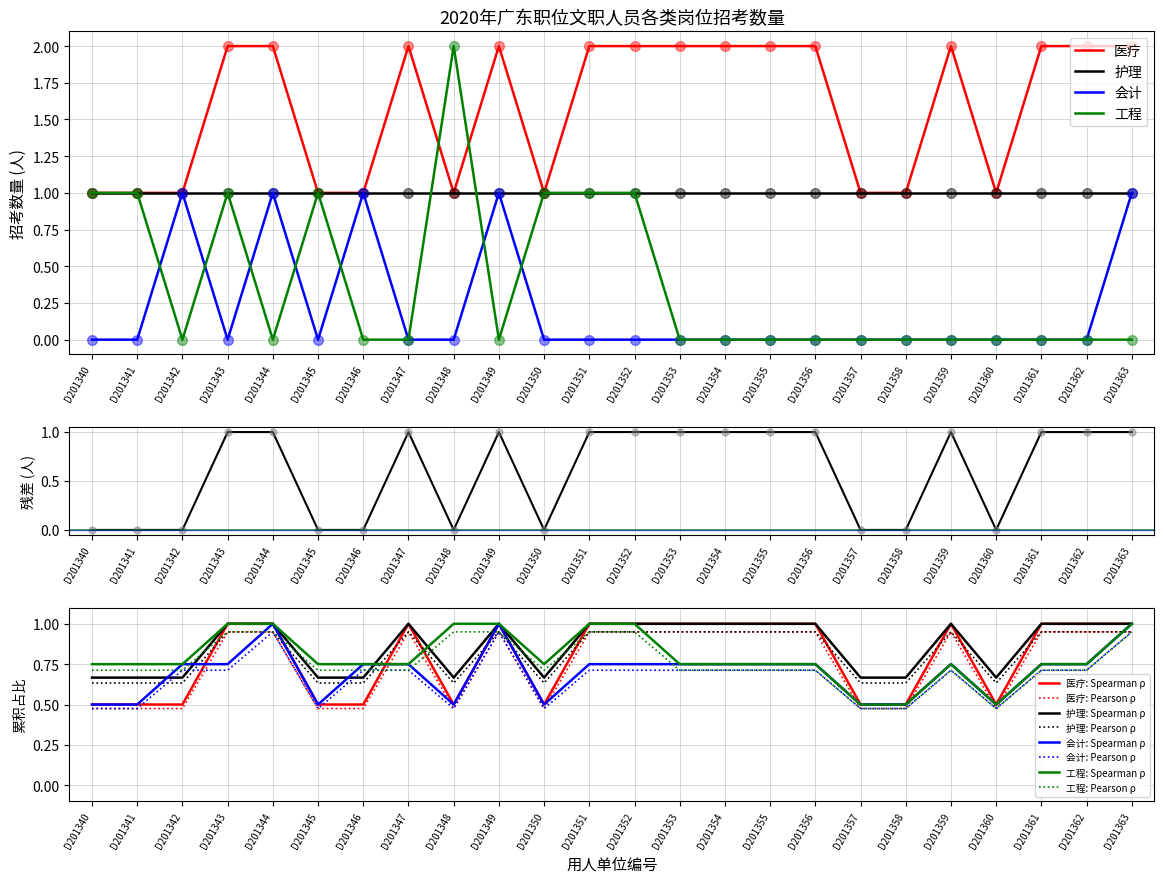

The value of 会计 at D201348 is 0. True or false?

True